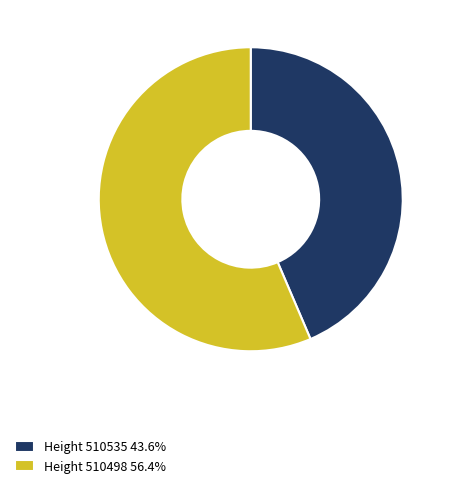

Combined, do Height 510498 56.4% and Height 510535 43.6% account for over 50%?

Yes